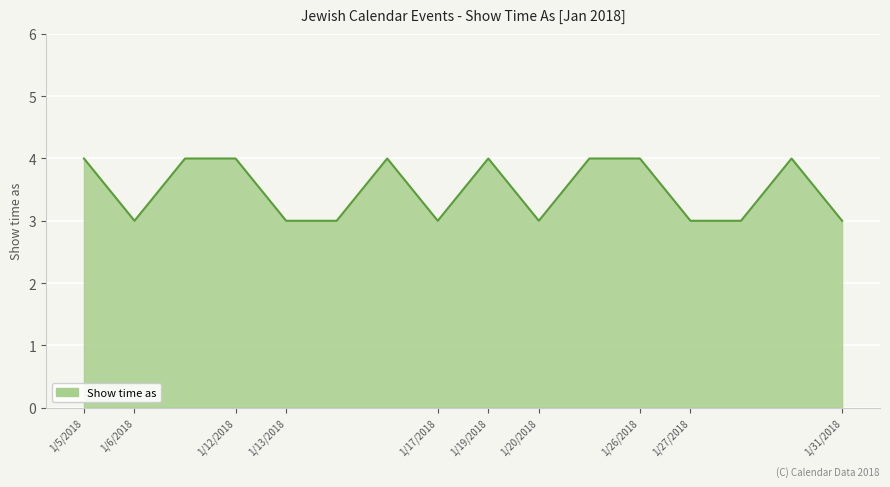

How many values are between 3 and 4?

16